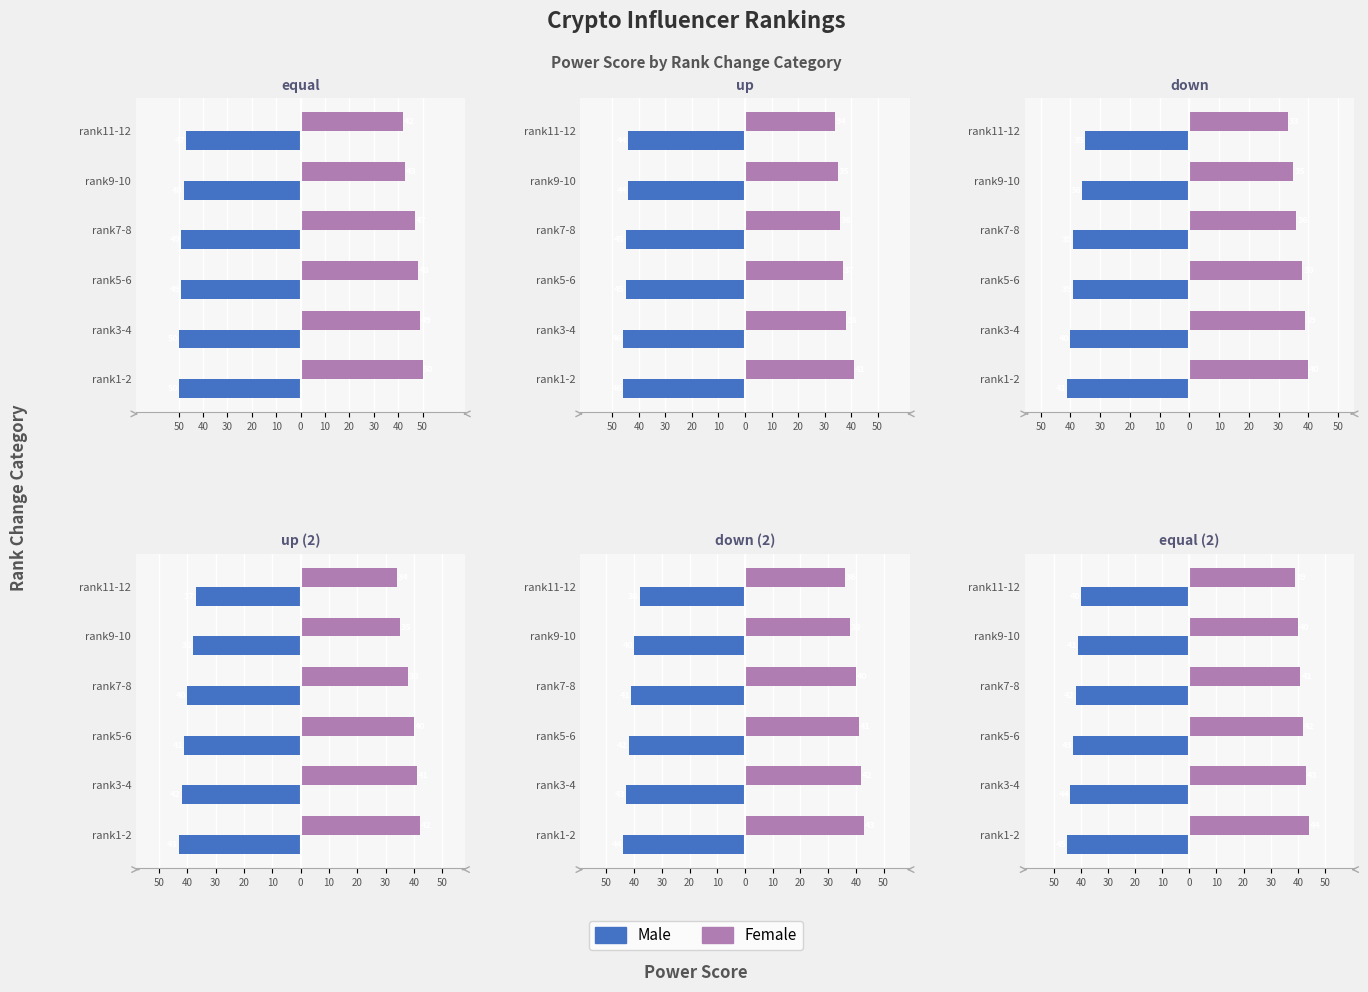

What is the total value across all series at rank5-6?

-1